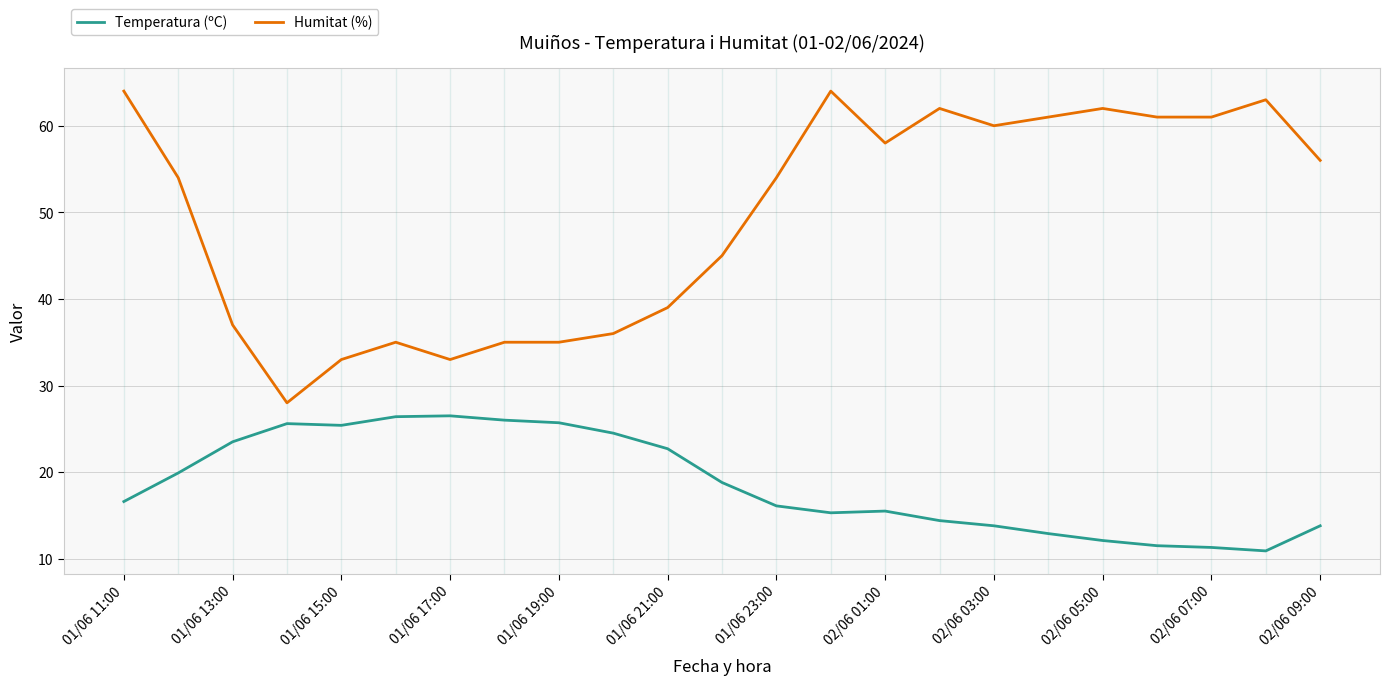

What is the difference between the maximum and minimum values in the Temperatura (ºC) series?

15.6